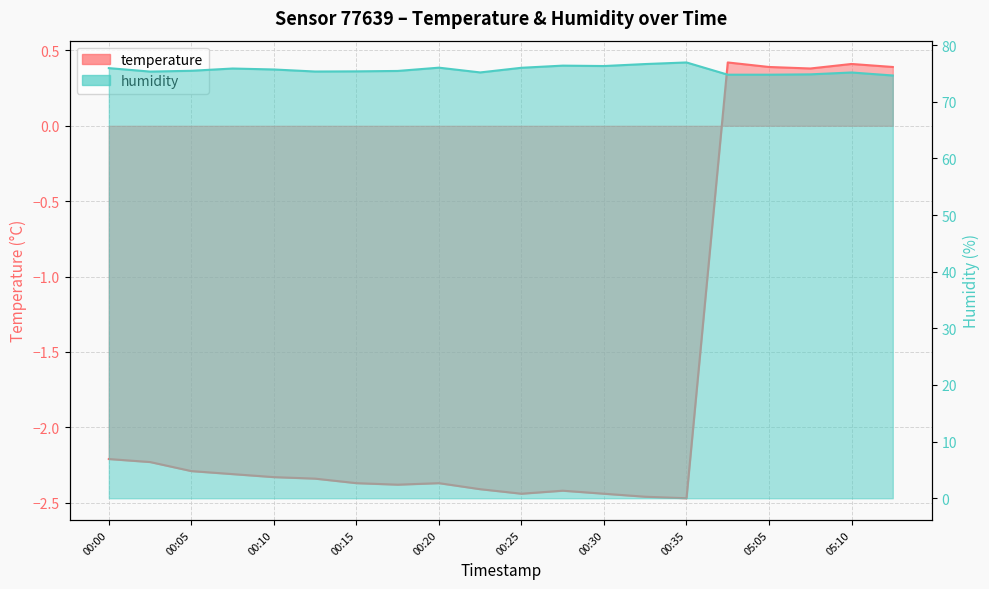

Between 00:08 and 00:18, which series saw the biggest shift?

humidity